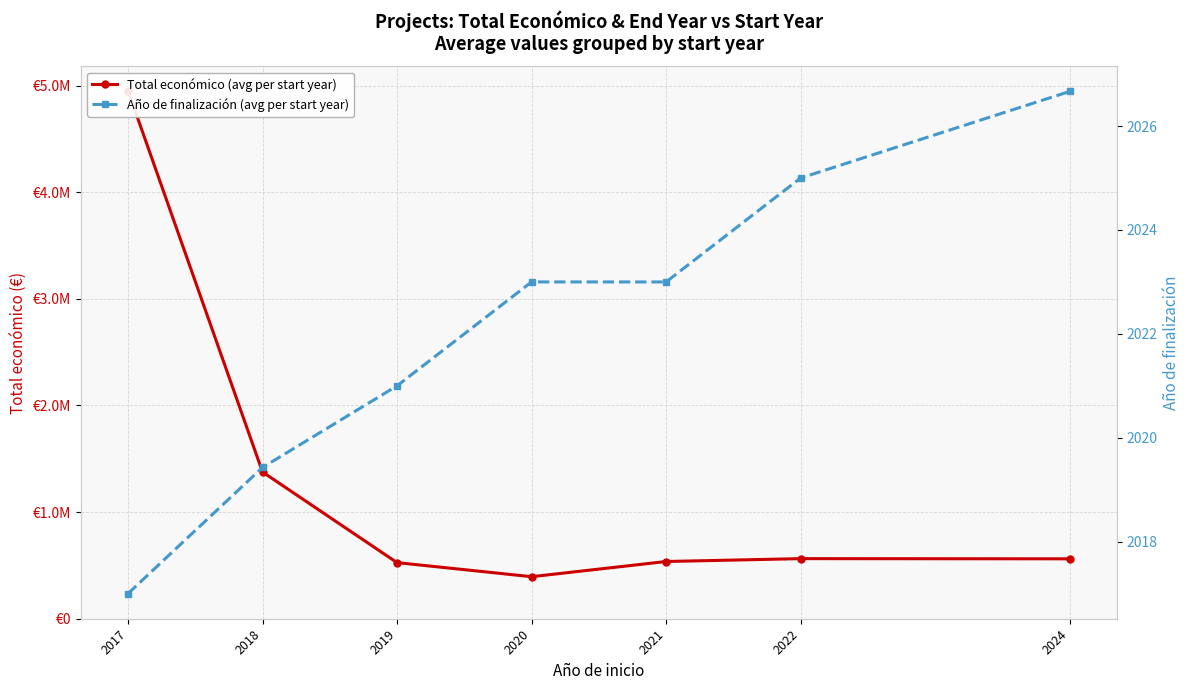

True or false: Total económico (avg per start year) and Año de finalización (avg per start year) intersect in this chart.

False